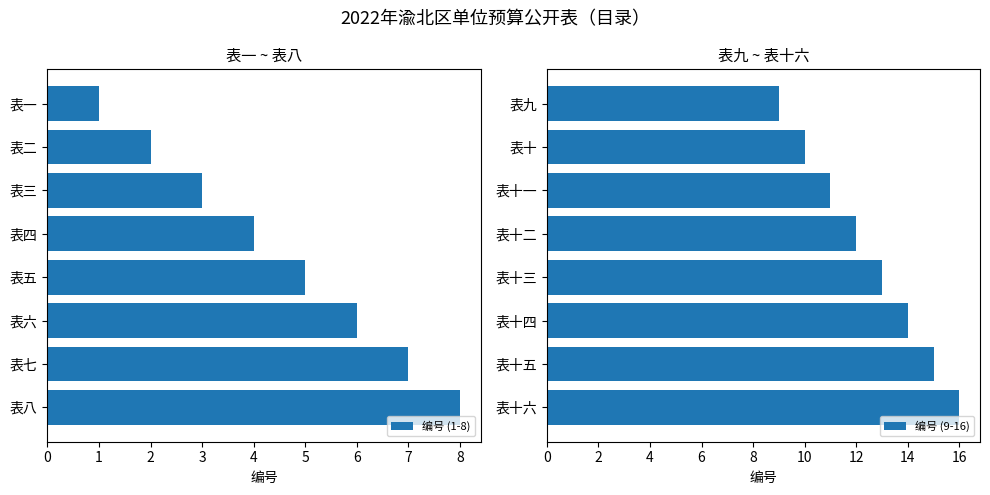

Are the bars grouped side by side (vs. stacked)?

Yes